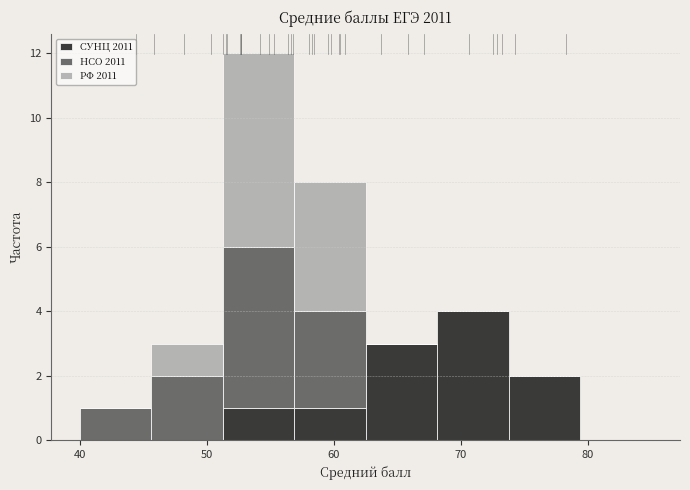

What is the total height of the stacked bar covering 51 to 57 on the x-axis? Neither the bar edges nor the heights are printed on the chart, so give them approximately, as read against the axes.

12